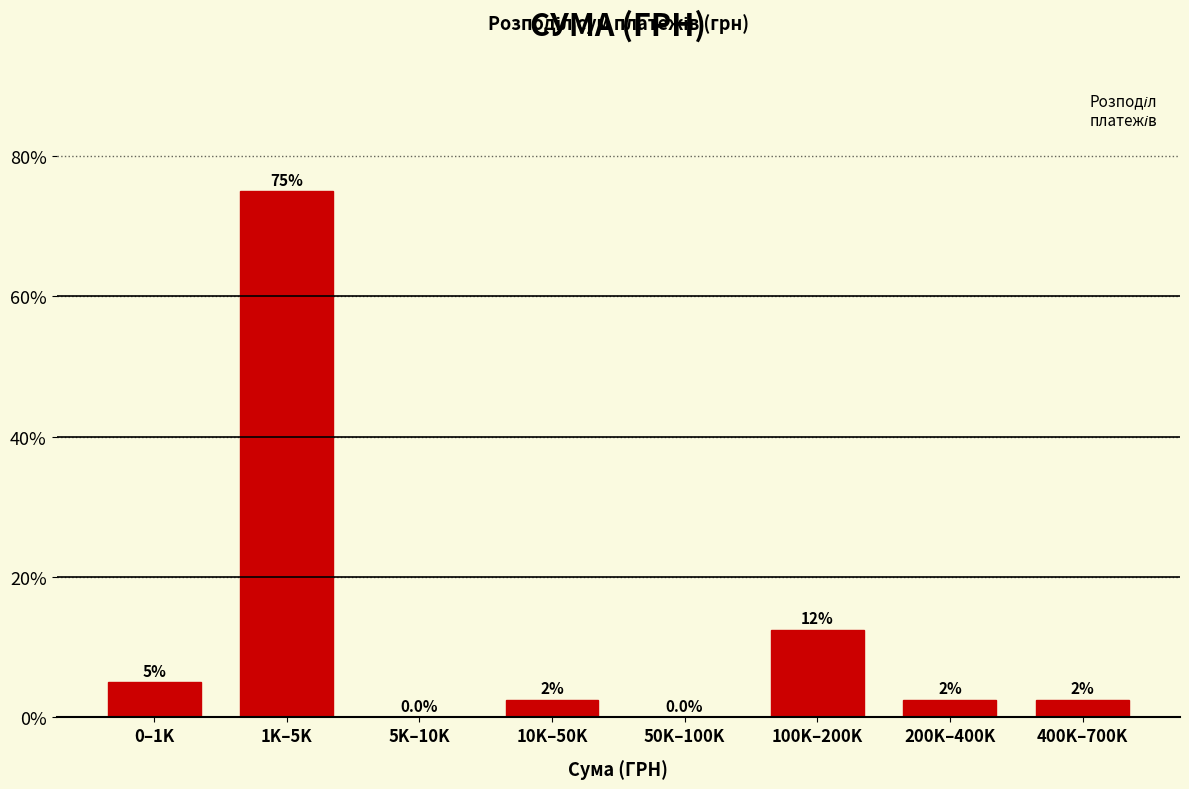

Reading left to right, extract all data points from this chart.

0–1K=5.0	1K–5K=75.0	5K–10K=0.0	10K–50K=2.5	50K–100K=0.0	100K–200K=12.5	200K–400K=2.5	400K–700K=2.5